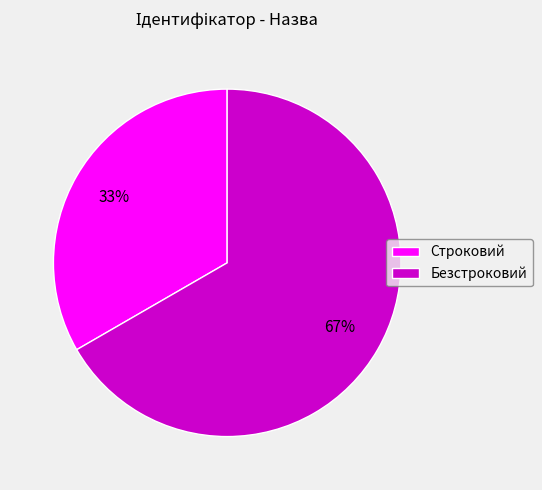

Approximately how many times larger is the value at Безстроковий compared to Строковий?

2.0